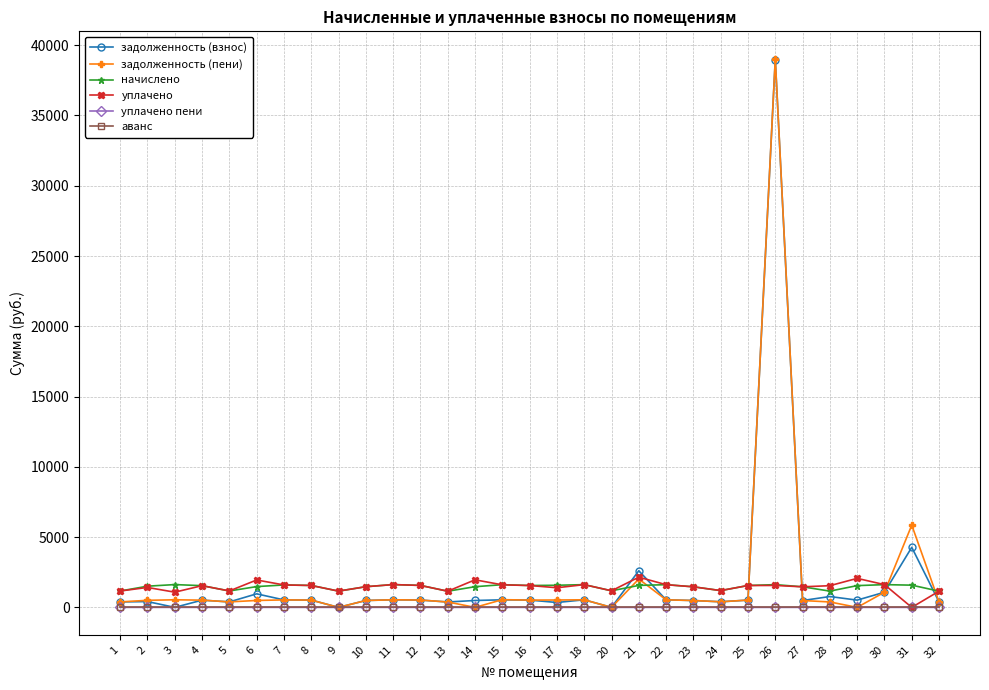

How many lines are shown in the chart?

6